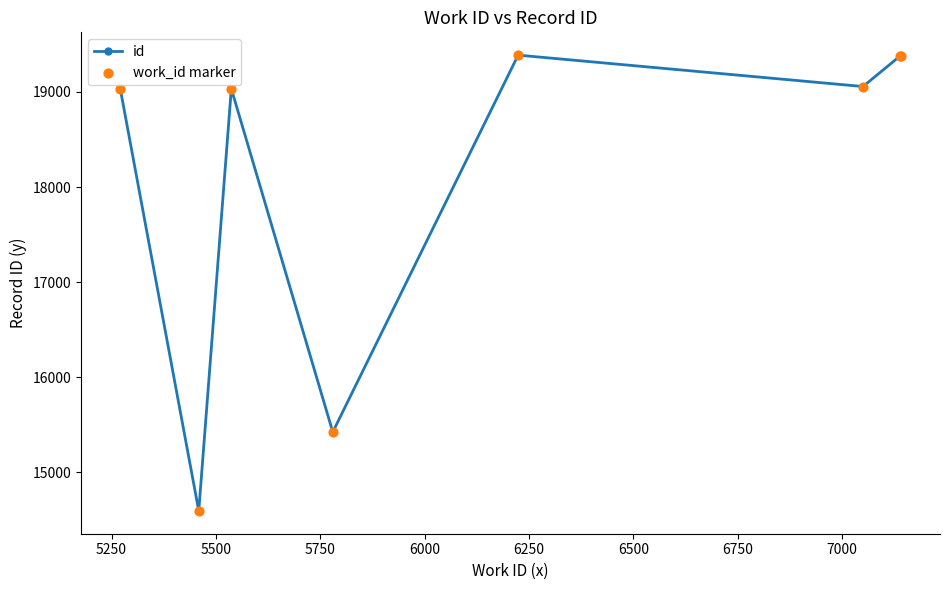

What is the difference between the second highest and second lowest values?

3957